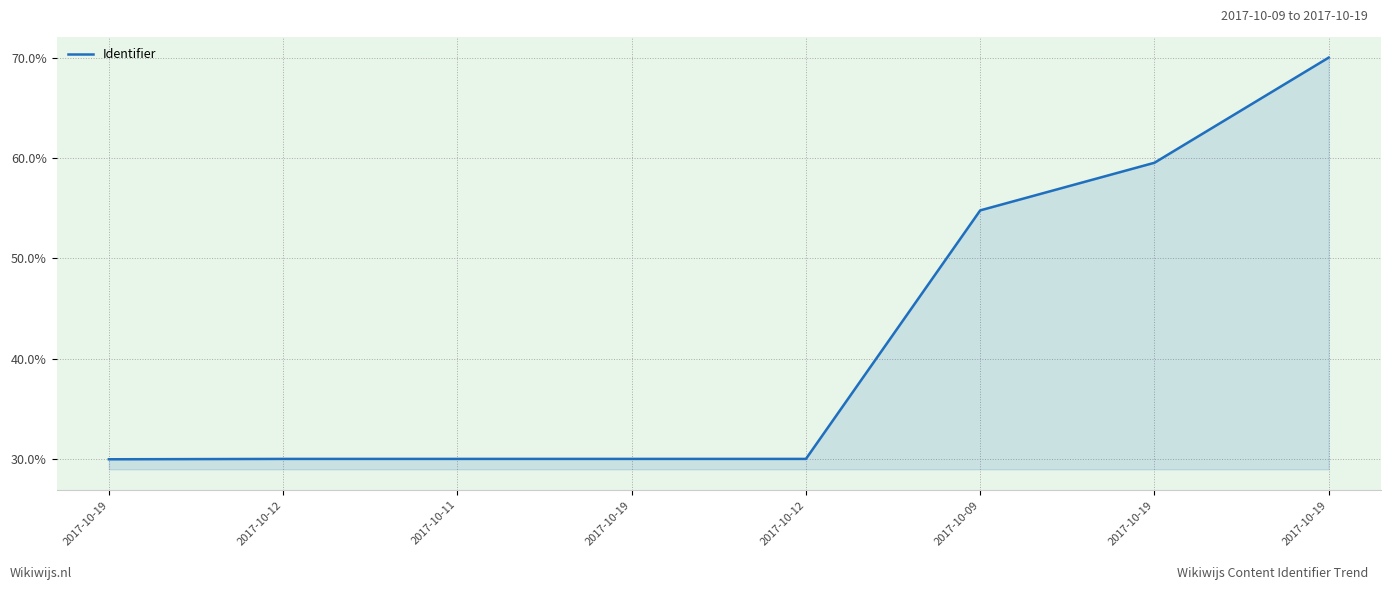

What is the change in value from 2017-10-12 to 2017-10-19?

+40.0